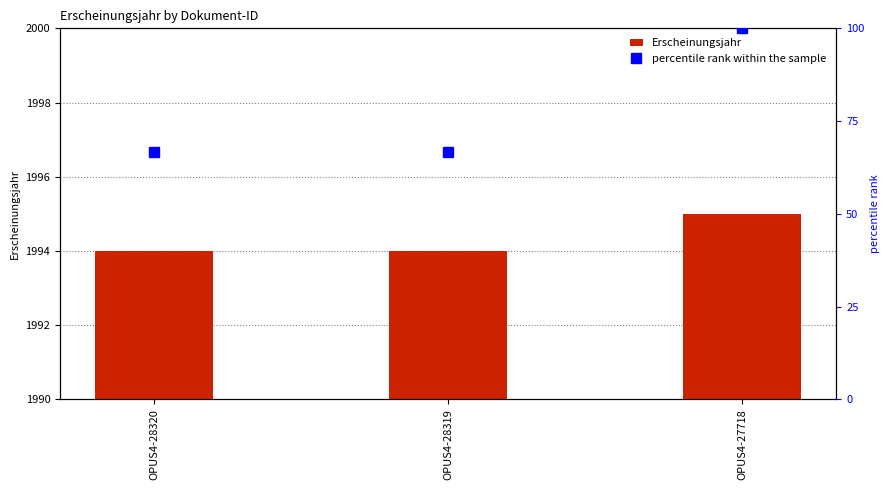

Reading right to left, what are all the values shown in this chart?

Erscheinungsjahr: OPUS4-27718=5.0	OPUS4-28319=4.0	OPUS4-28320=4.0
percentile rank within the sample: OPUS4-27718=100.0	OPUS4-28319=66.7	OPUS4-28320=66.7